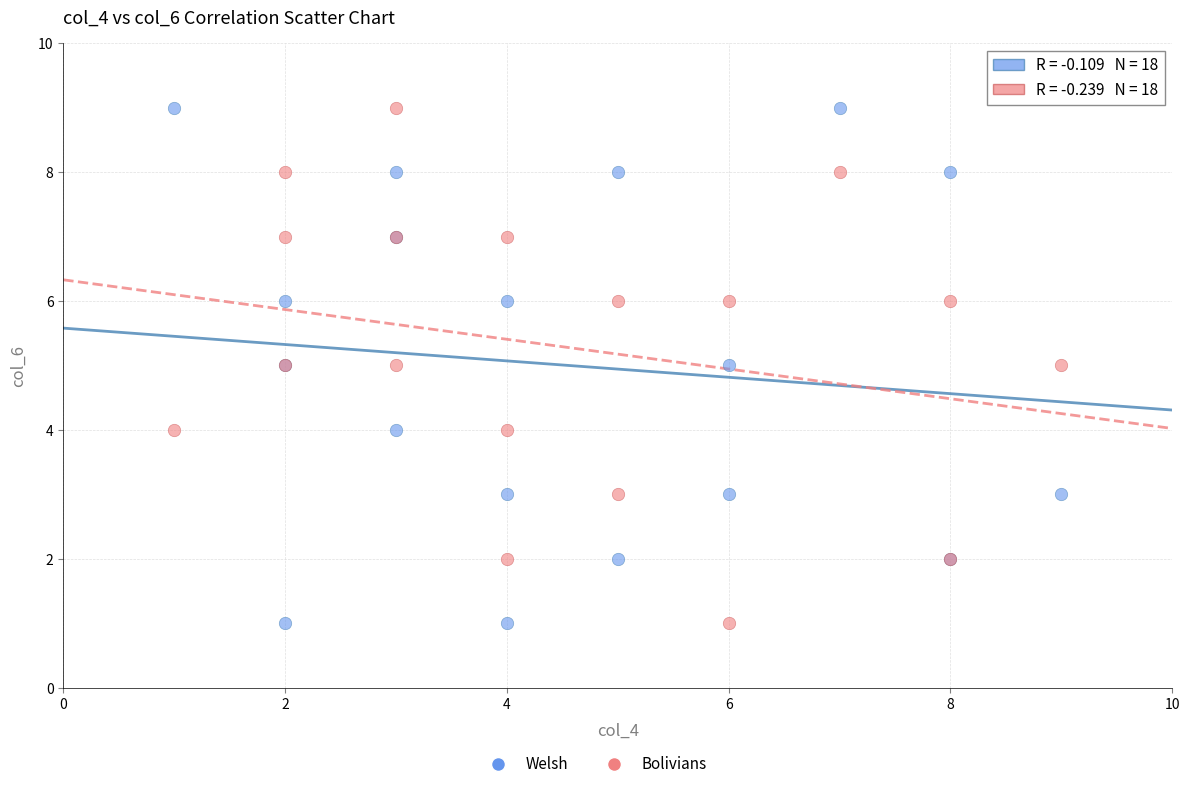

What is the X range (max minus min) for the scatter plot?

8